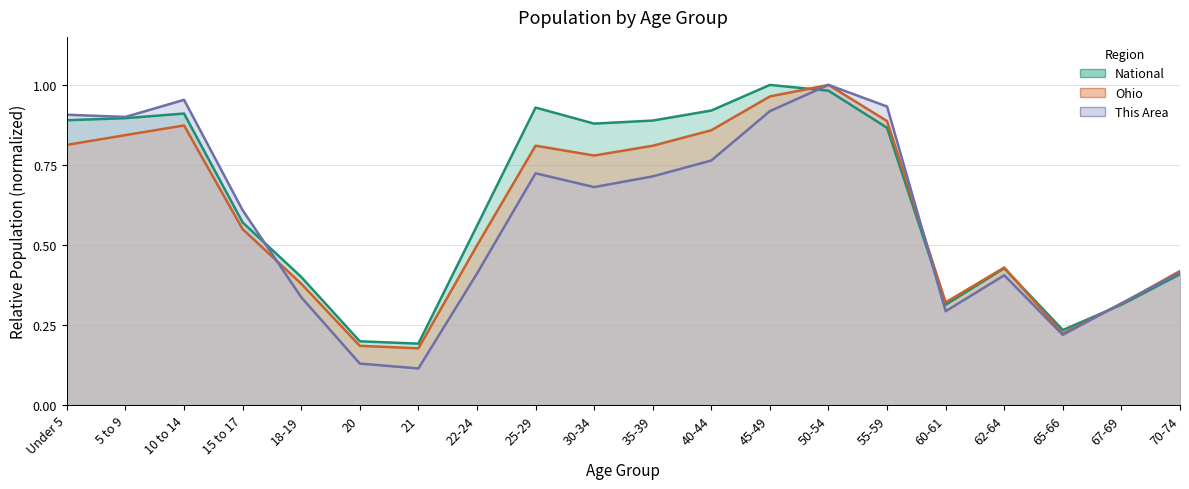

What is the minimum value shown in the chart?

0.1